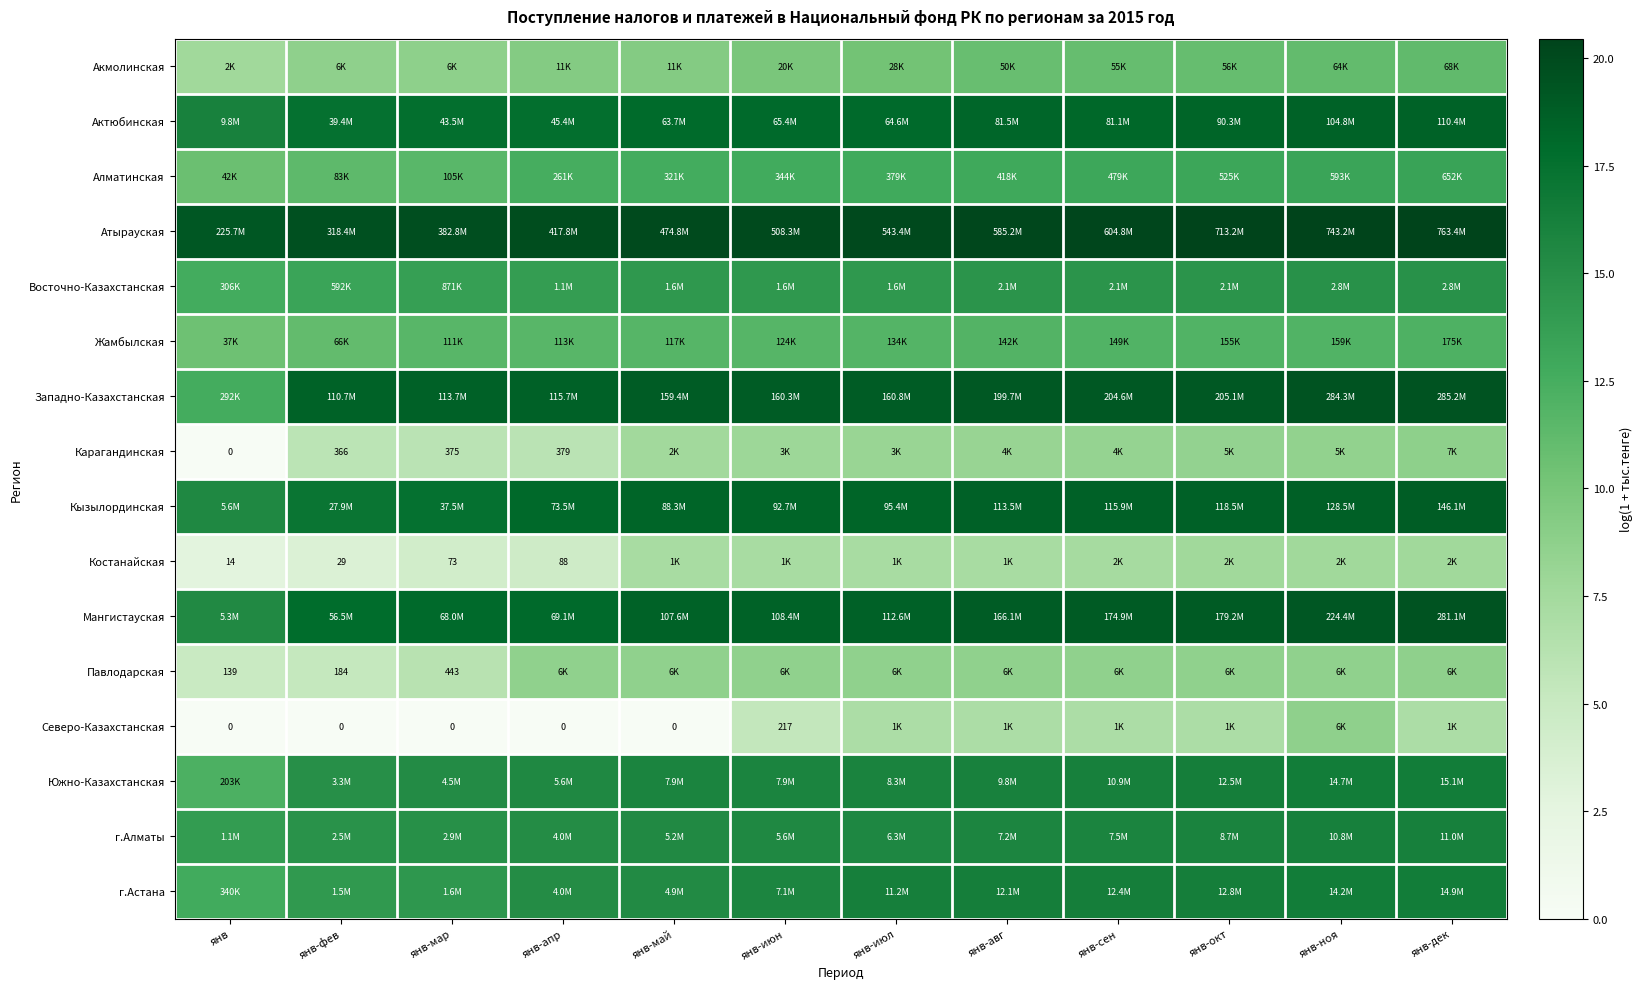

At which label does г.Алматы first exceed 15?

янв-апр